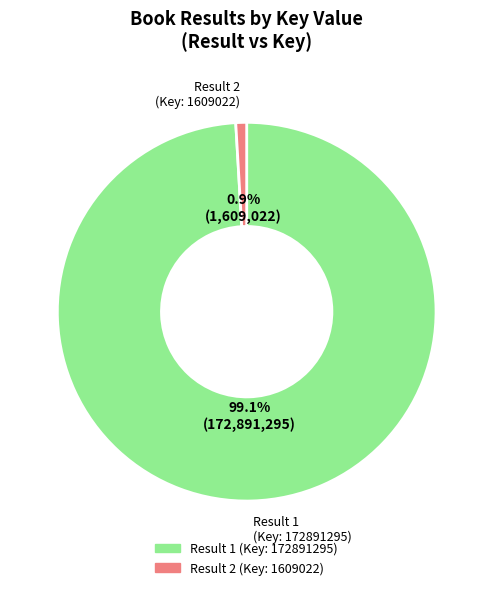

Is there a majority slice in this chart?

Yes